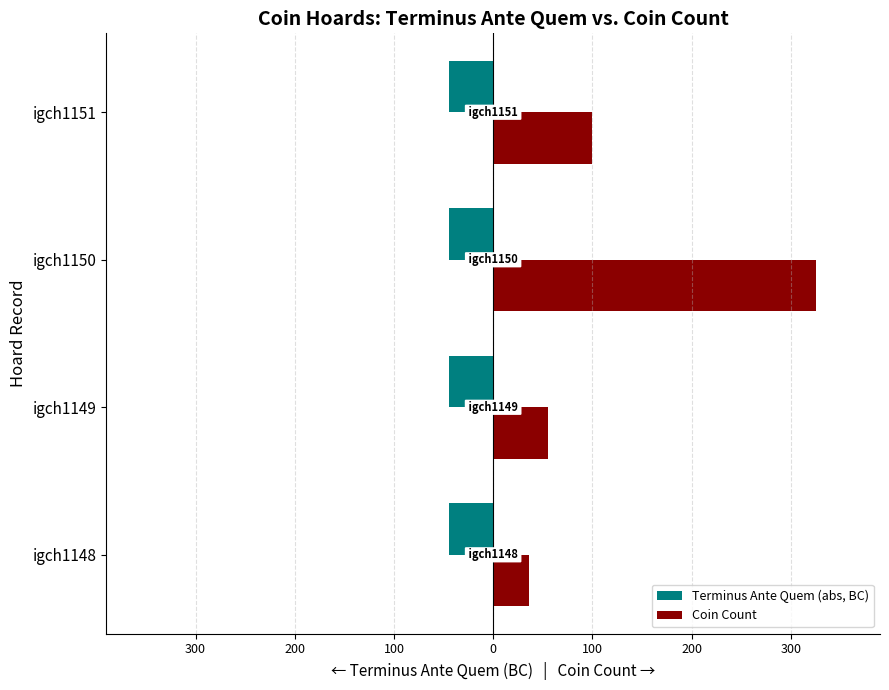

What are all the series names shown in the legend?

Terminus Ante Quem (abs, BC), Coin Count